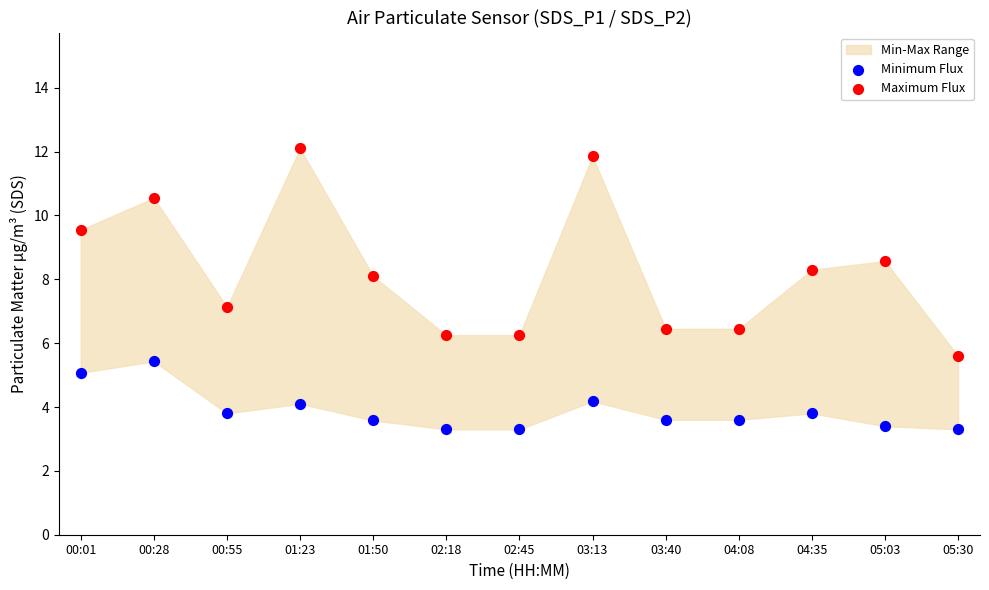

Which series reaches the minimum Y coordinate?

Minimum Flux